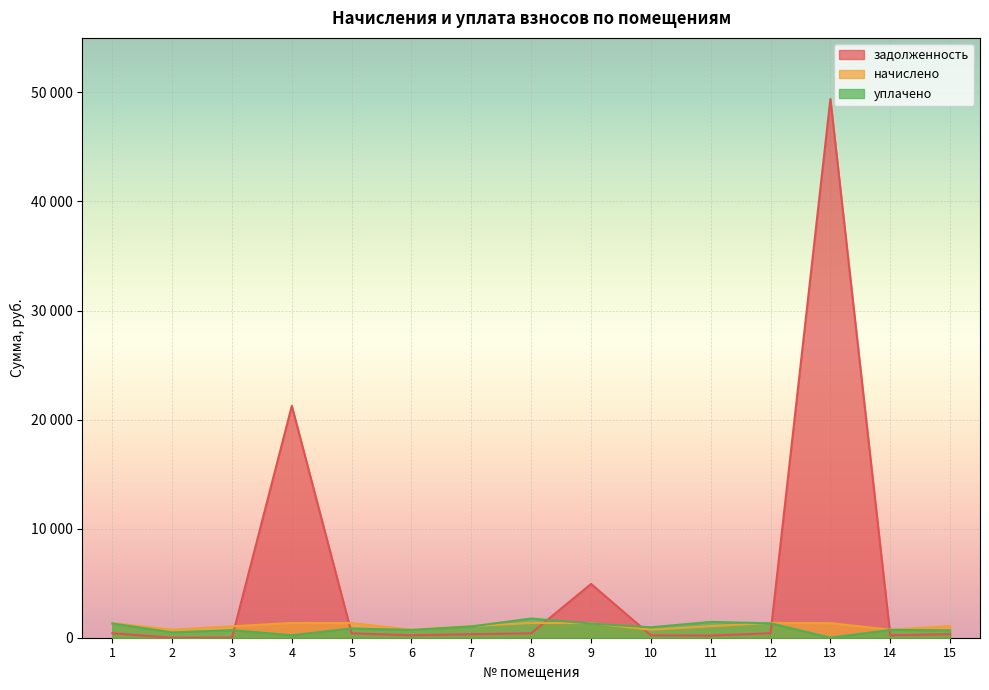

Which series has the widest spread of values?

задолженность